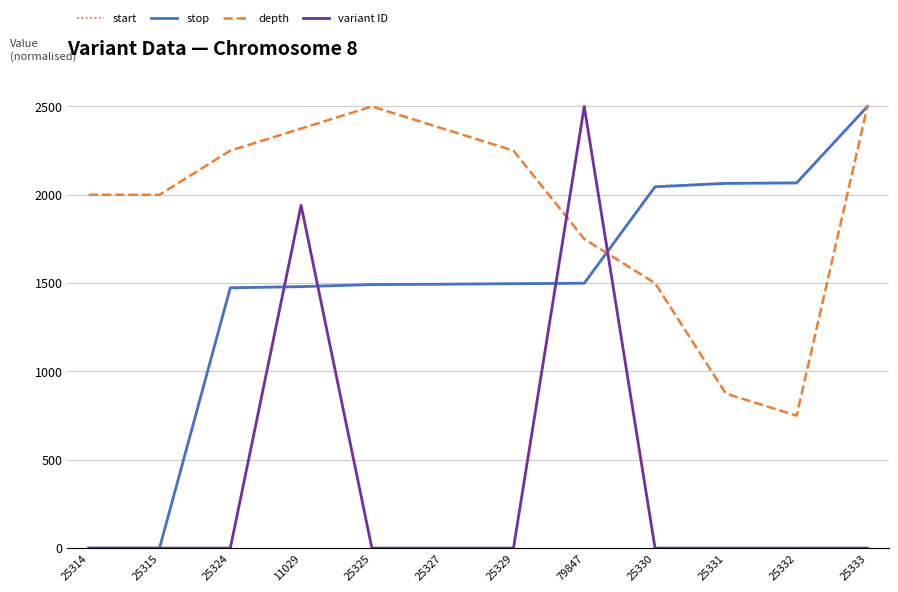

Where do depth and variant ID first cross each other?

25329 and 79847